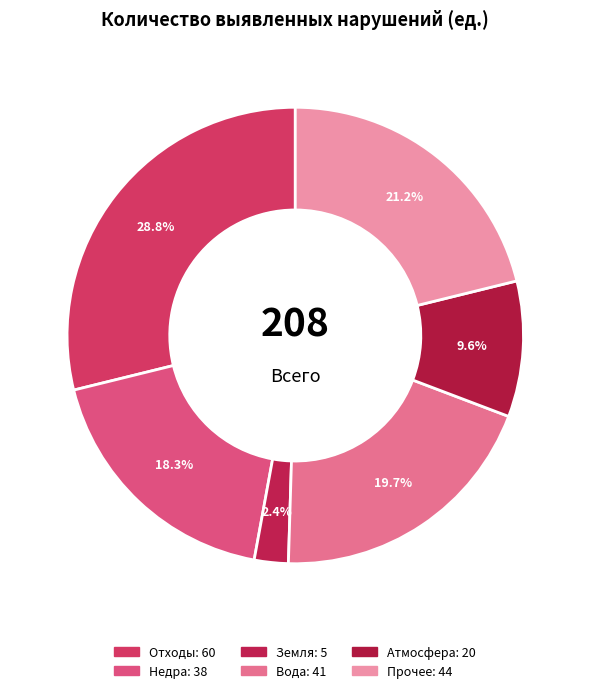

Count the number of slices in the pie.

6